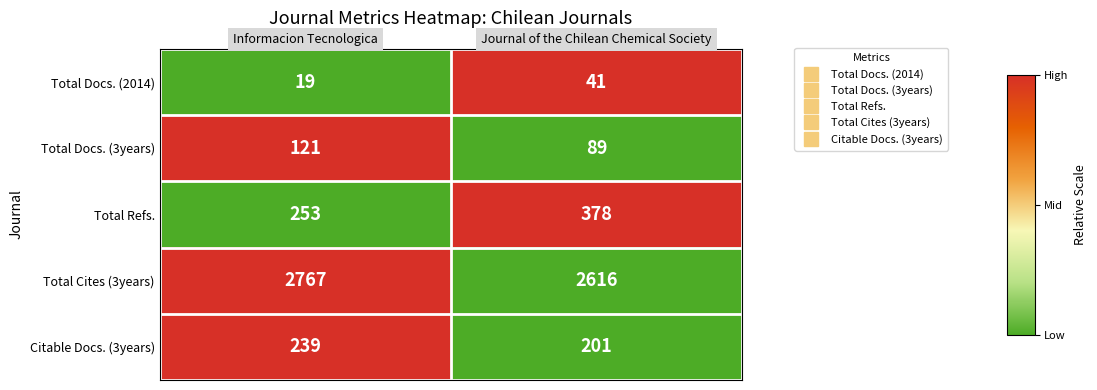

Which series has the largest total across all categories?

Total Cites (3years)